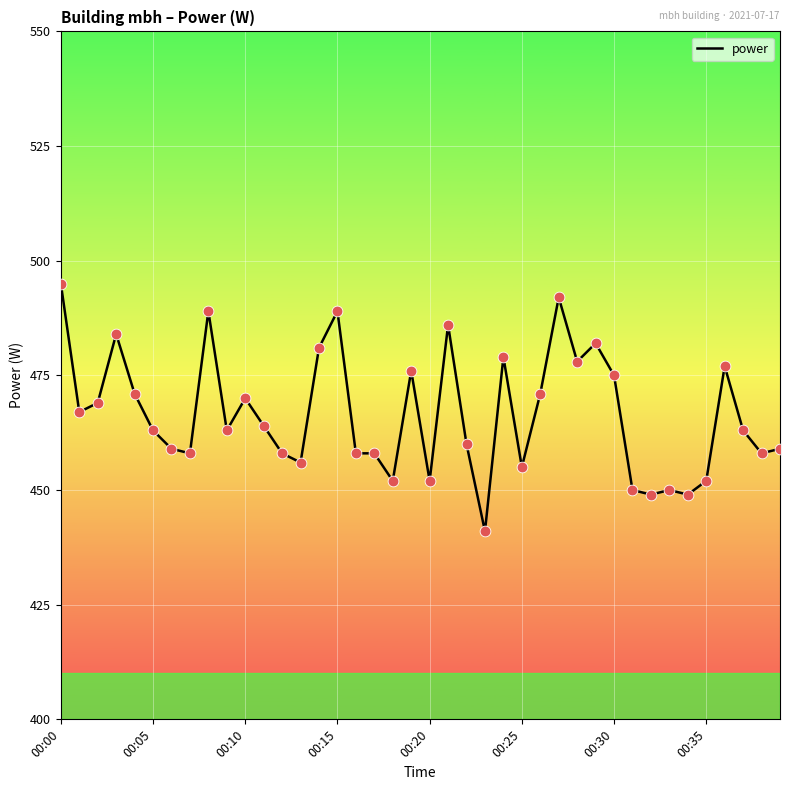

What is the difference between the maximum and minimum values?

54